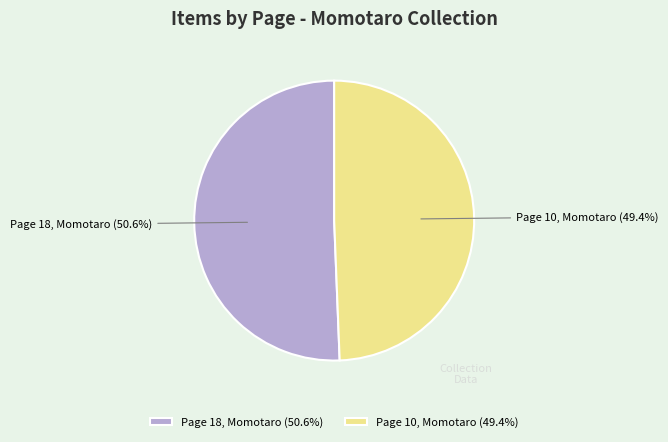

Which category has the biggest portion of the pie?

Page 18, Momotaro